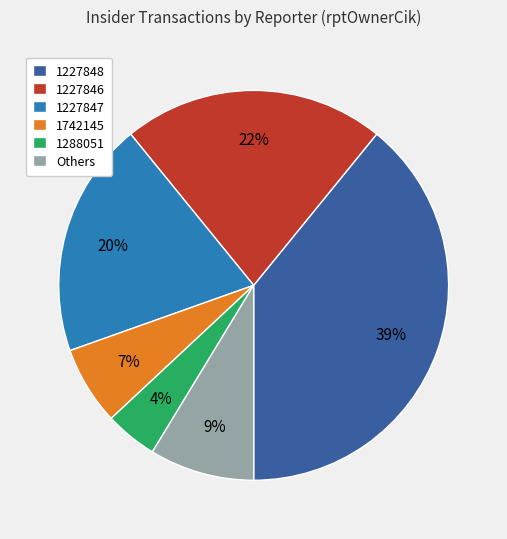

Is there a majority slice in this chart?

No